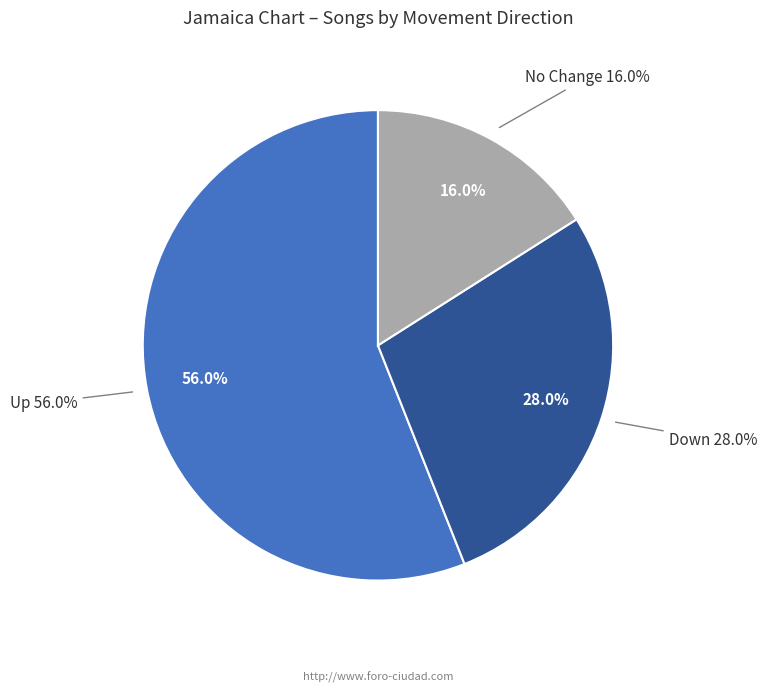

True or false: - accounts for 16% of the total.

True